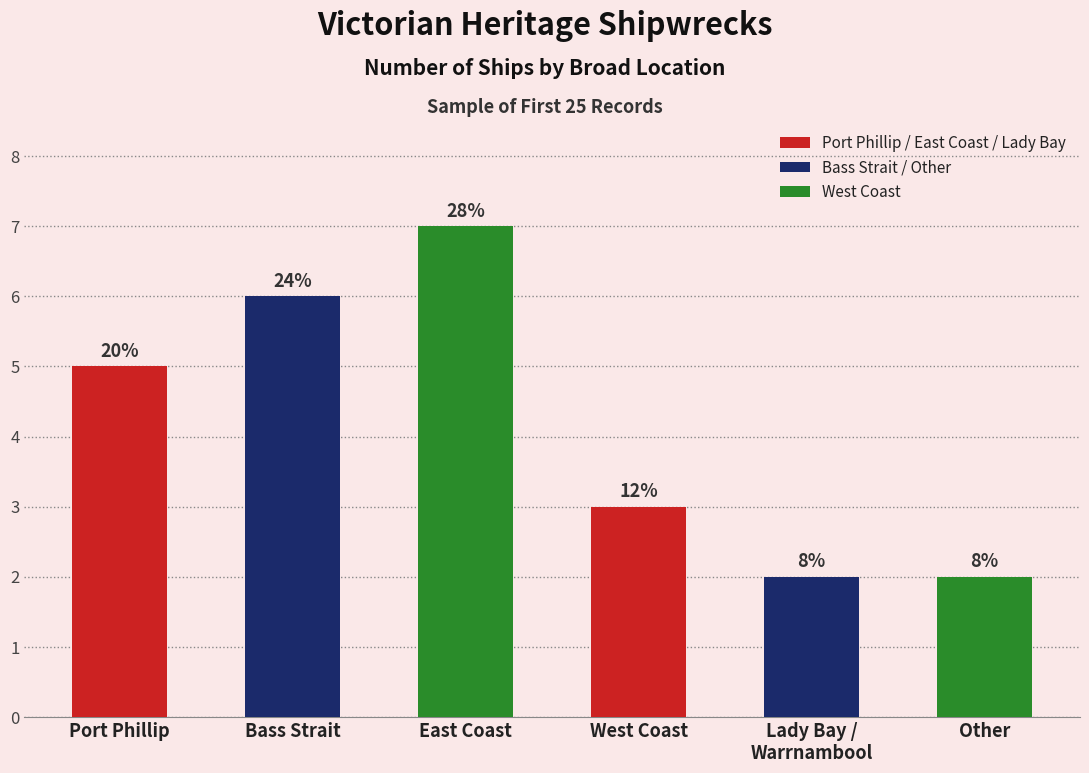

Rank the categories by value from highest to lowest.

East Coast, Bass Strait, Port Phillip, West Coast, Lady Bay /
Warrnambool, Other